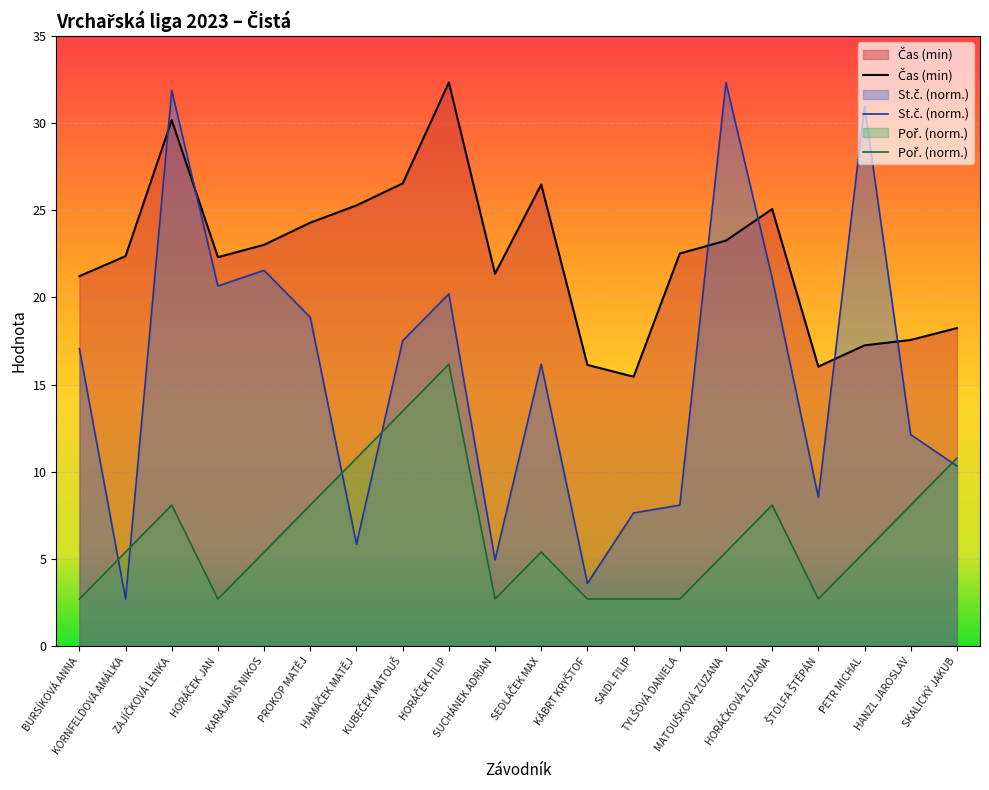

What is the total value across all series at MATOUŠKOVÁ ZUZANA?

61.0